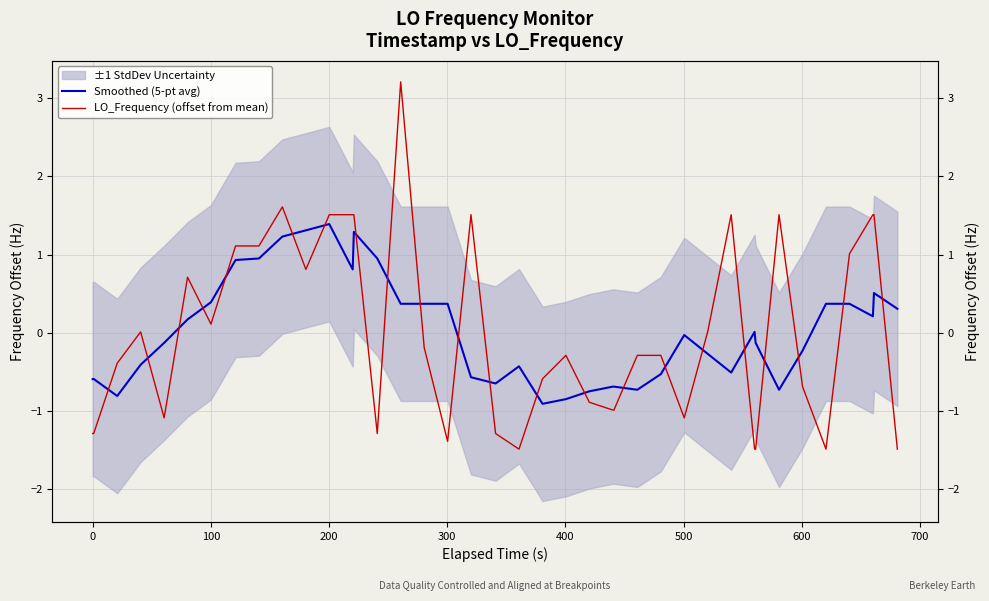

How many series are shown in this chart?

2